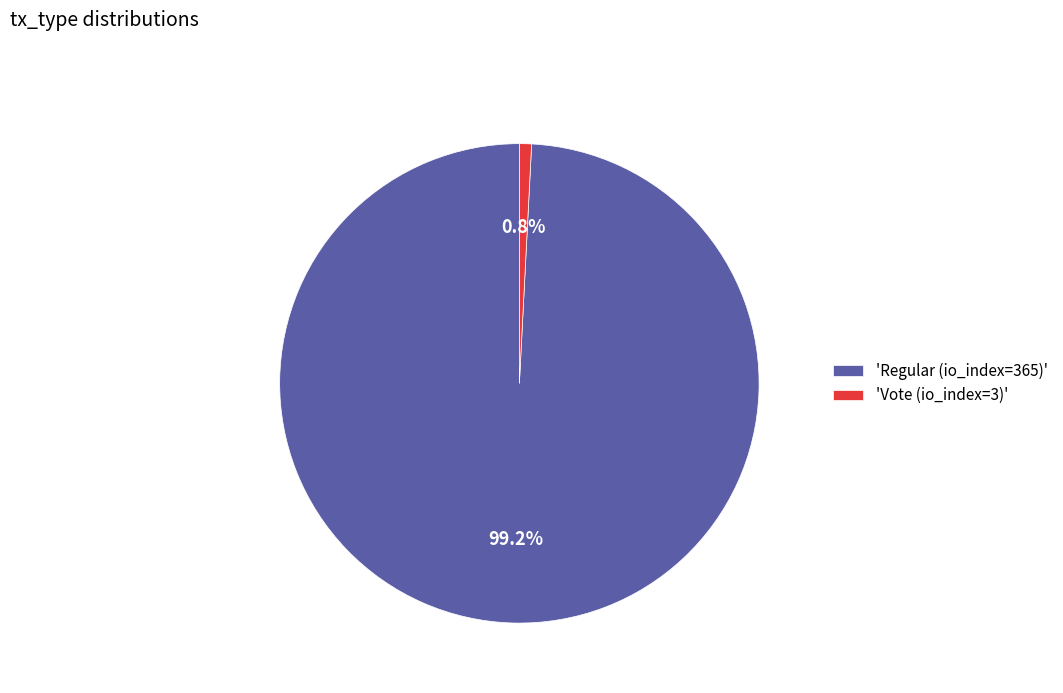

What is the majority slice?

'Regular (io_index=365)'